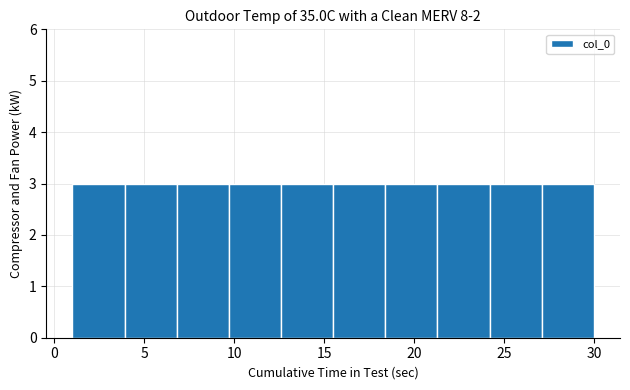

How tall is the bar that spans 18.4 to 21.3 on the x-axis? Neither the bar edges nor the heights are printed on the chart, so give them approximately, as read against the axes.

3